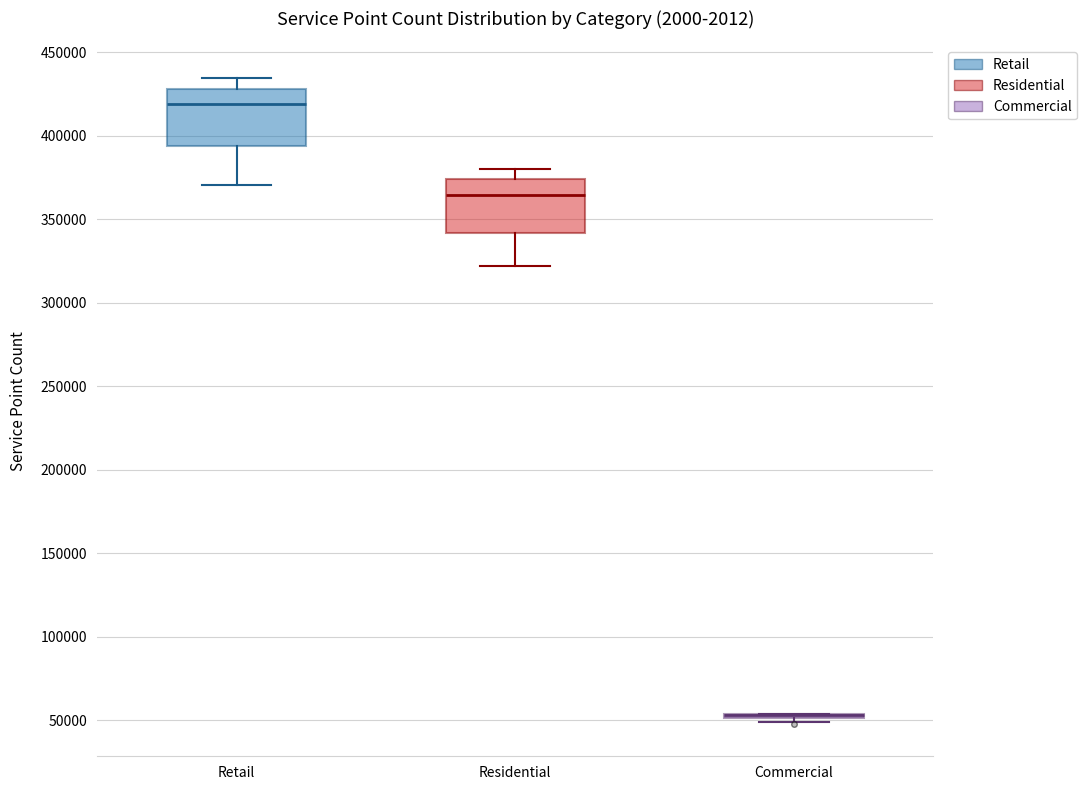

Reading left to right, transcribe this box plot: for each box, give where its median line is, the range the box spans, and where its two whiskers end, as read against the y-axis. The values are not printed on the chart, so give them approximately, as read against the axis.

Retail: median 420000, box 395000 to 430000, whiskers 370000 to 435000
Residential: median 365000, box 340000 to 375000, whiskers 320000 to 380000
Commercial: box collapsed to a line at 55000, whiskers 50000 to 55000